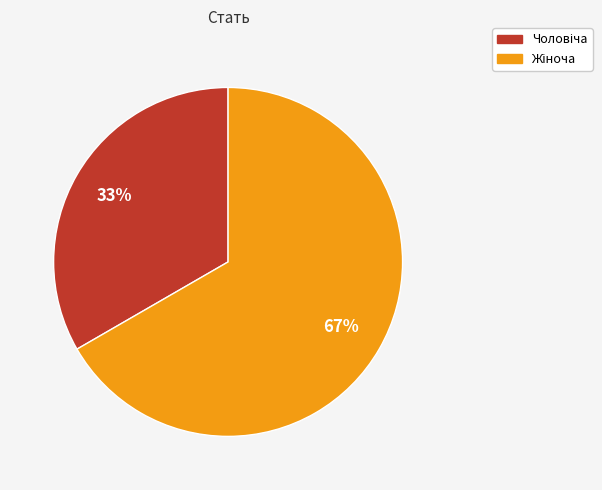

Is there a majority slice in this chart?

Yes